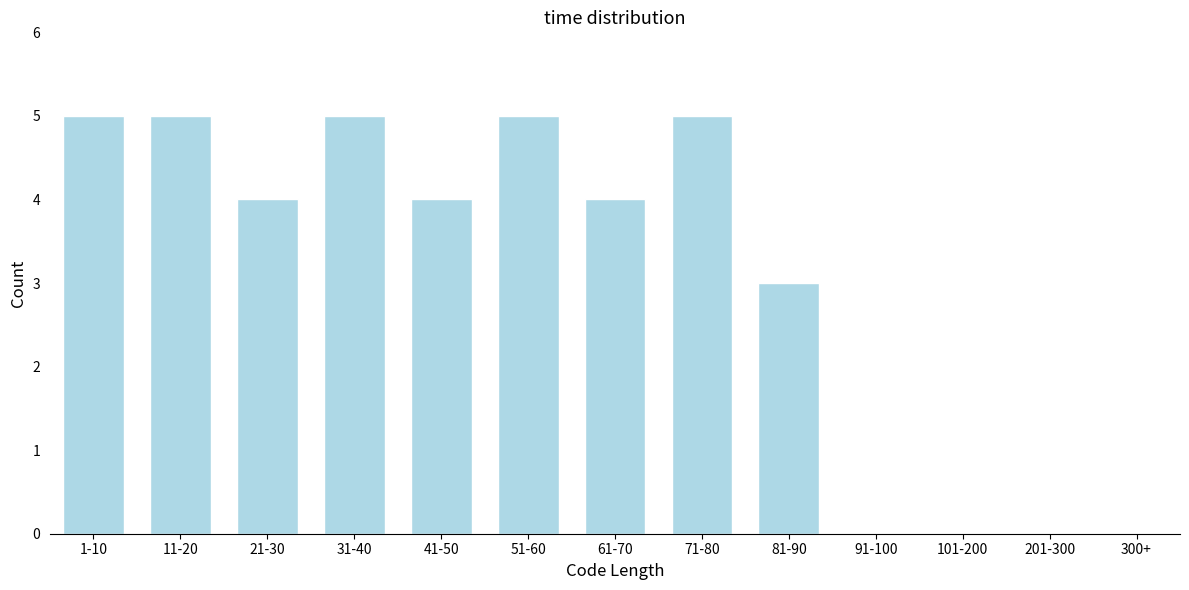

Reading right to left, what are all the values shown in this chart?

300+=0	201-300=0	101-200=0	91-100=0	81-90=3	71-80=5	61-70=4	51-60=5	41-50=4	31-40=5	21-30=4	11-20=5	1-10=5